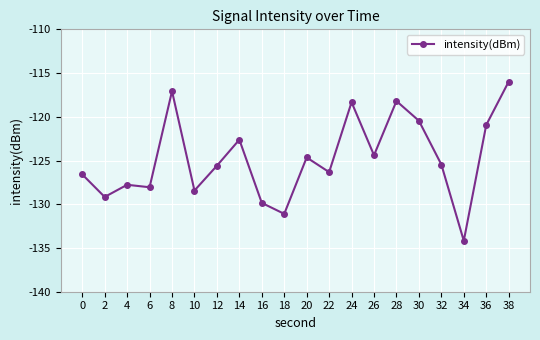

The chart shows a value of -55.2 at 24. True or false?

False